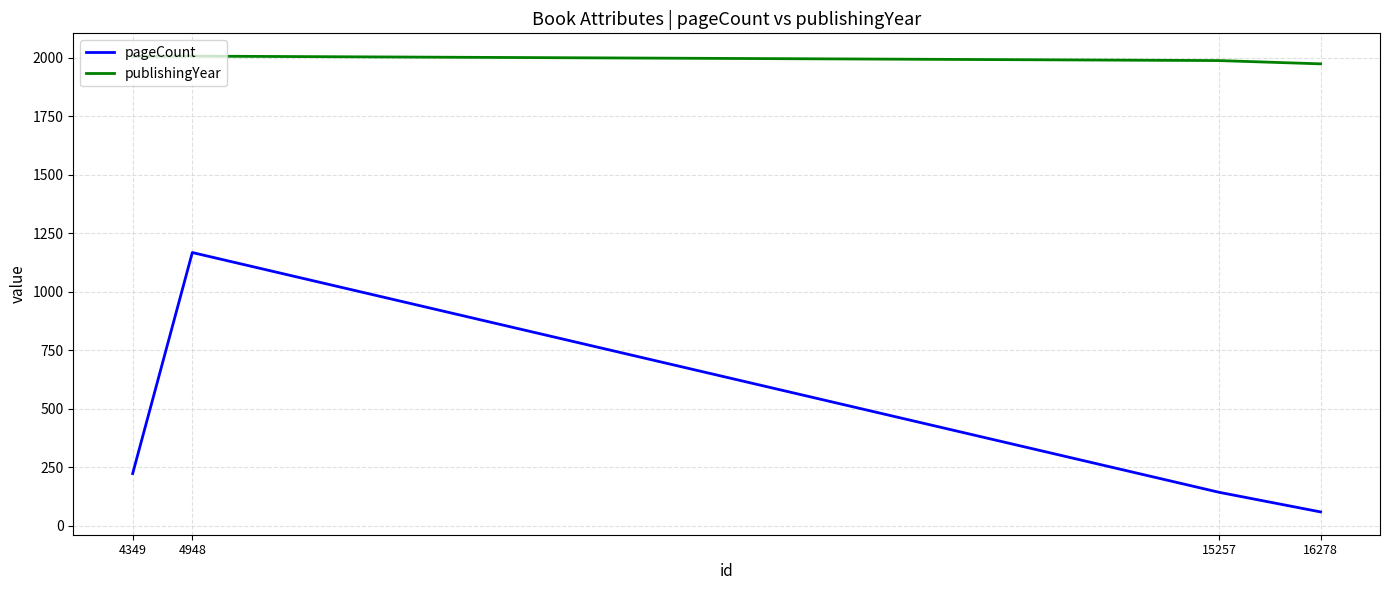

At which label is pageCount closest to 614?

4349